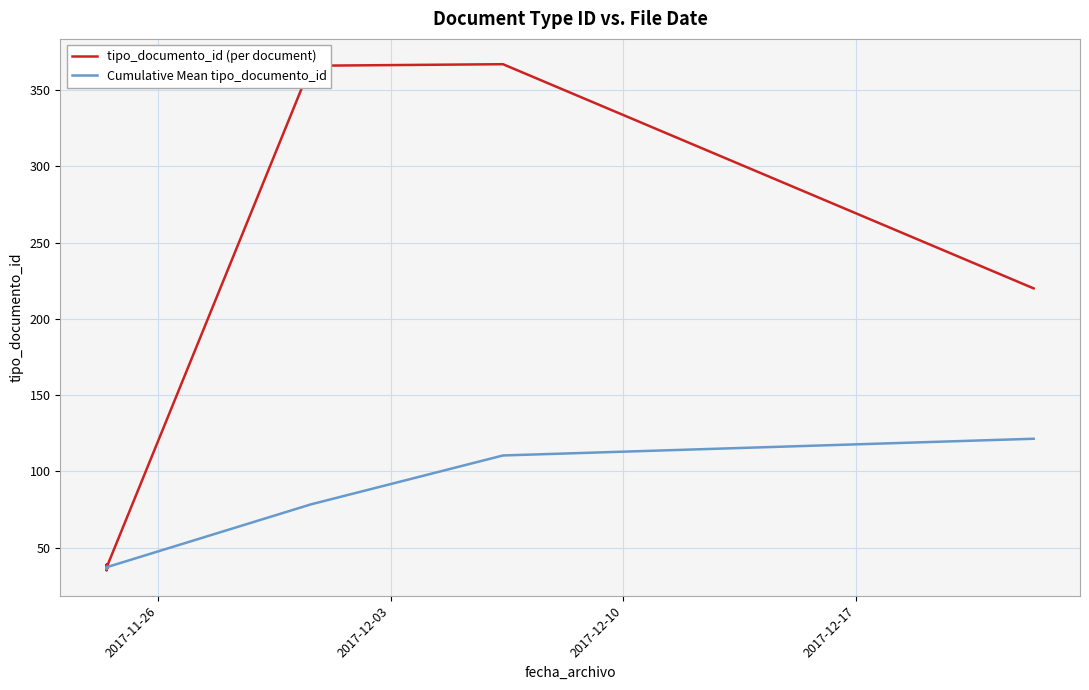

The tipo_documento_id (per document) series shows 11.1 at 2017-12-10. True or false?

False